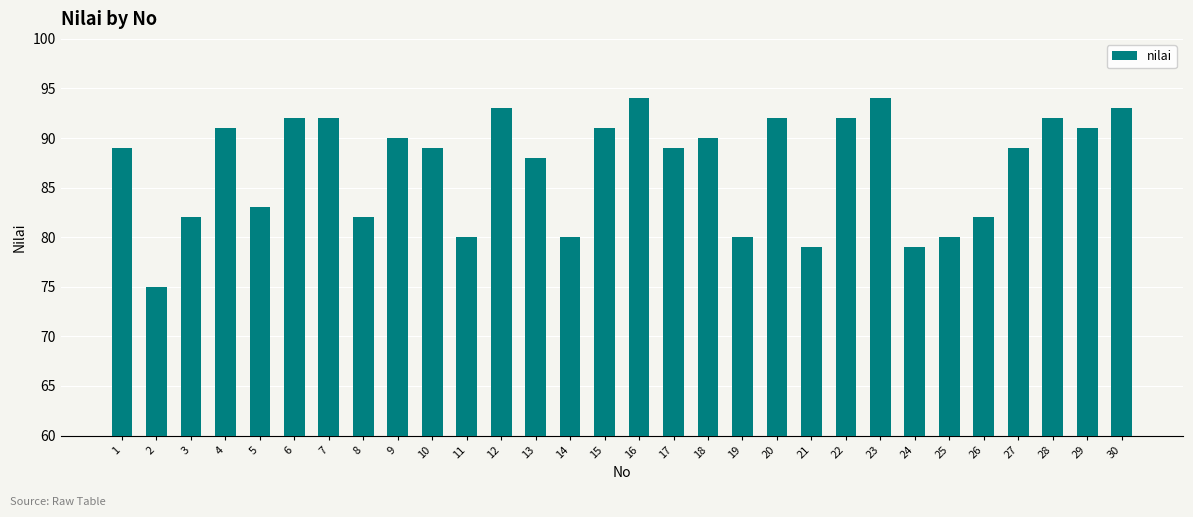

Reading left to right, extract all data points from this chart.

89	75	82	91	83	92	92	82	90	89	80	93	88	80	91	94	89	90	80	92	79	92	94	79	80	82	89	92	91	93